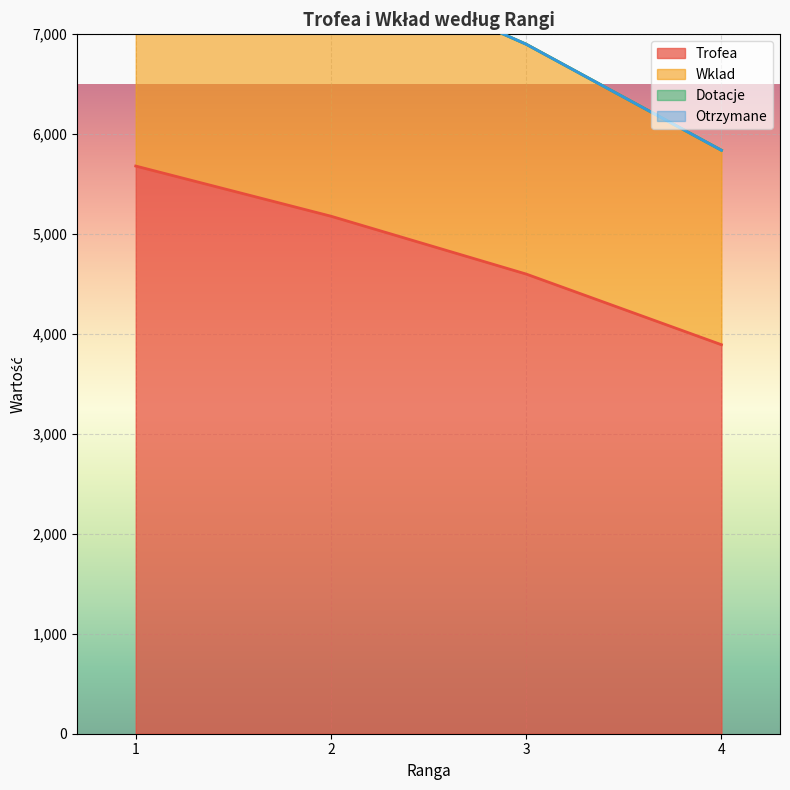

True or false: Wklad and Trofea intersect in this chart.

False